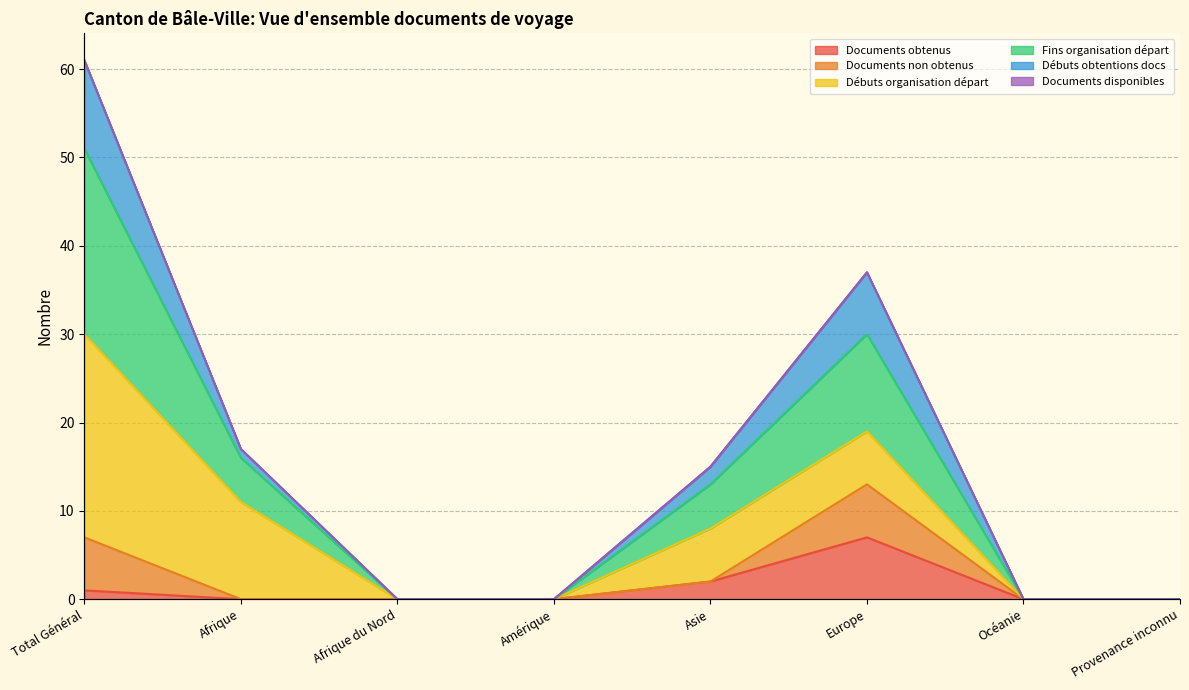

What is the greatest value displayed?

61